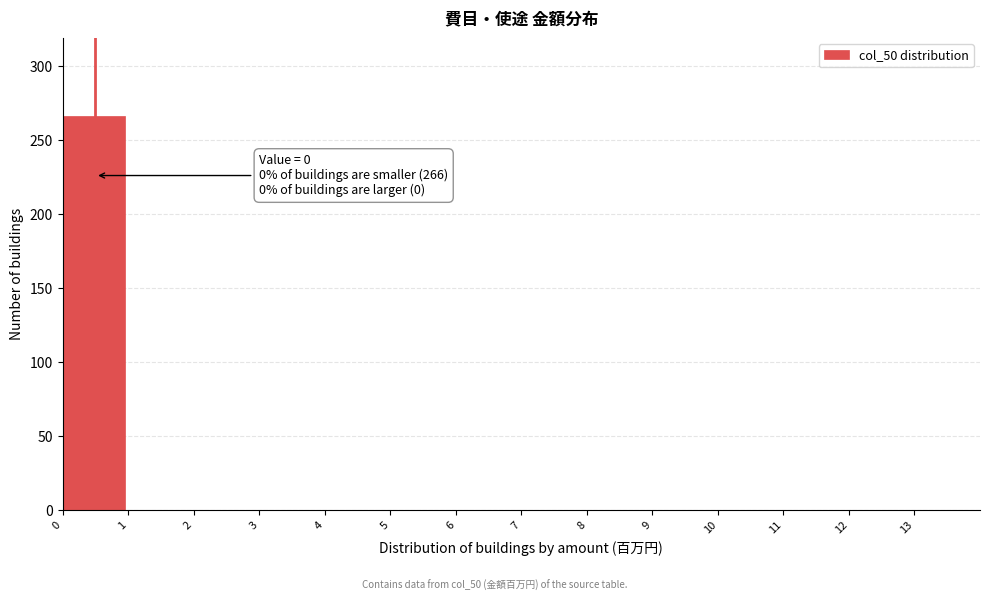

Reading left to right, transcribe all the data shown in this chart.

0=266	1=0	2=0	3=0	4=0	5=0	6=0	7=0	8=0	9=0	10=0	11=0	12=0	13=0